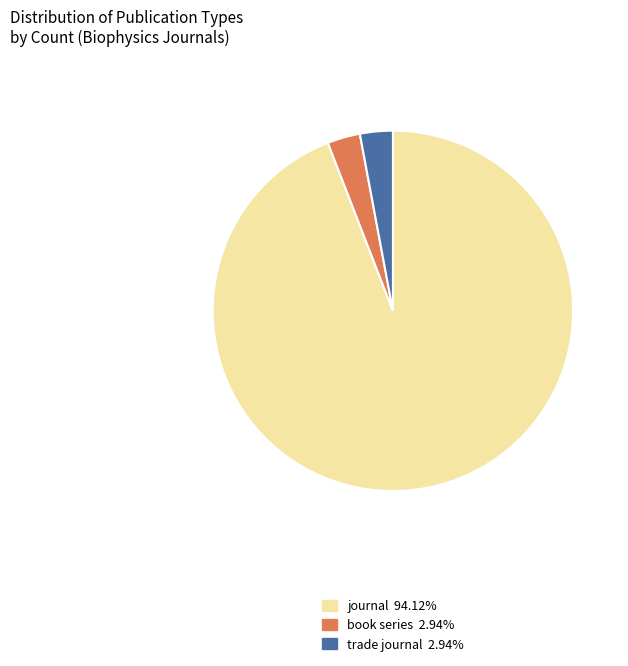

How many segments does this pie chart have?

3